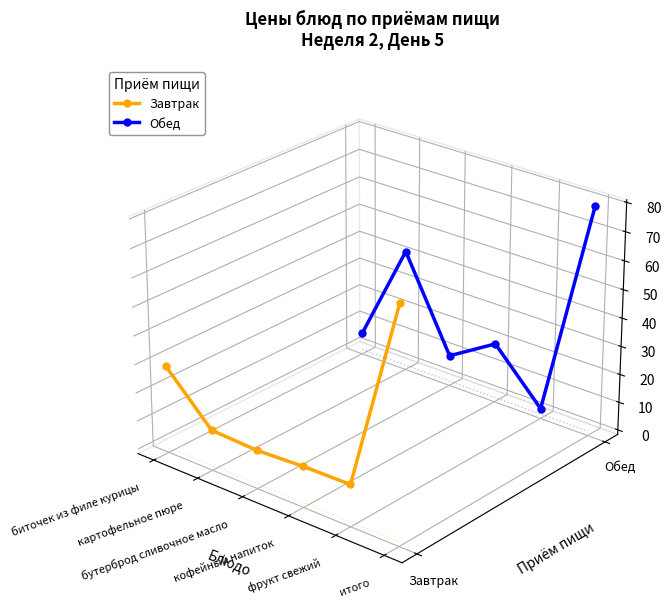

The value of Обед at итого is 0.1. True or false?

False